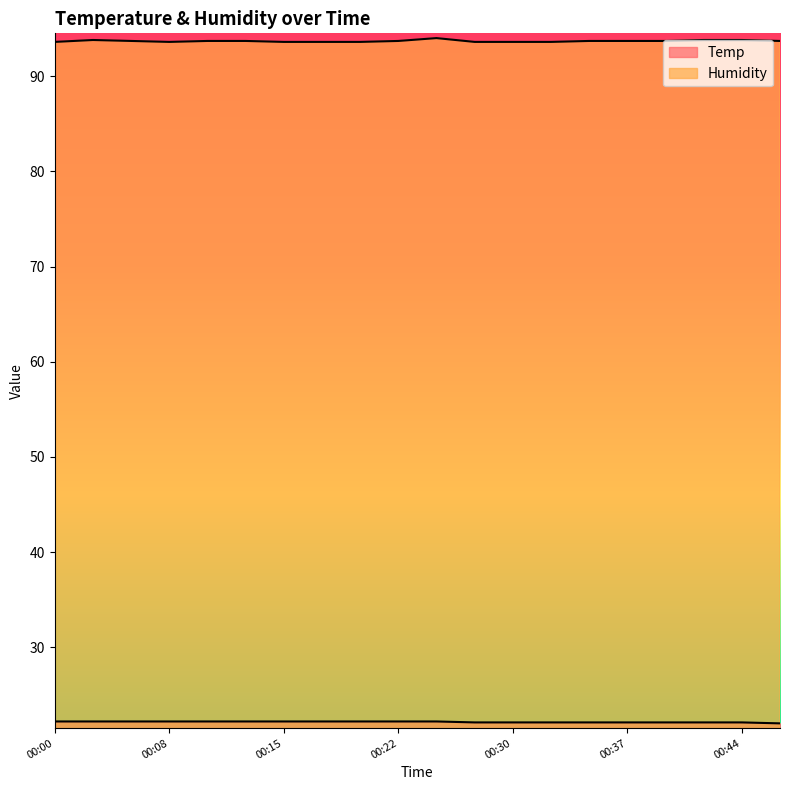

Reading left to right, extract all data points from this chart.

Temp: 22.2	22.2	22.2	22.2	22.2	22.2	22.2	22.2	22.2	22.2	22.2	22.1	22.1	22.1	22.1	22.1	22.1	22.1	22.1	22.0
Humidity: 93.6	93.8	93.7	93.6	93.7	93.7	93.6	93.6	93.6	93.7	94.0	93.6	93.6	93.6	93.7	93.7	93.7	93.8	93.8	93.7